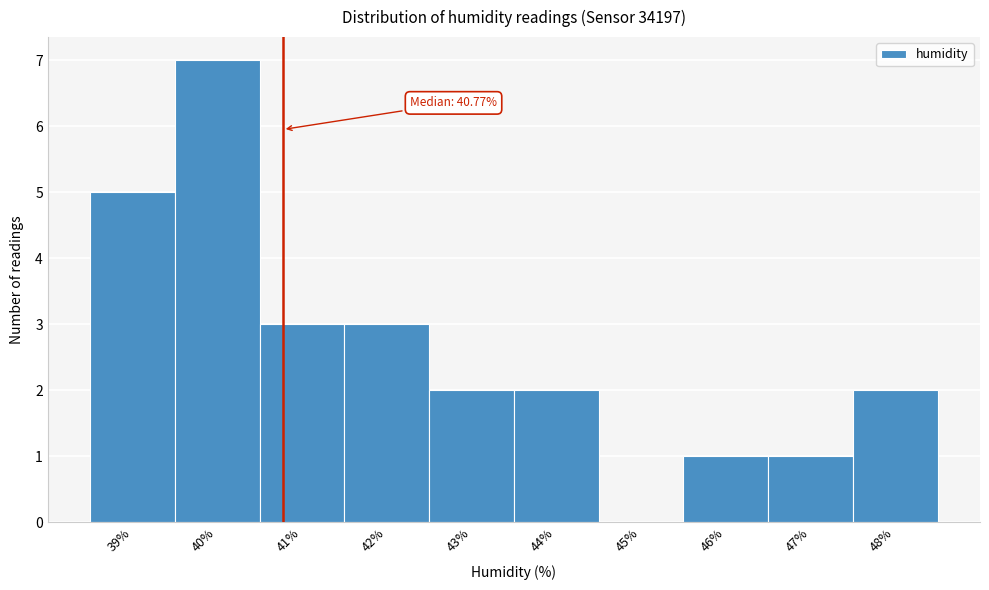

Over which range of the x-axis is the bar tallest?

39.5 to 40.5